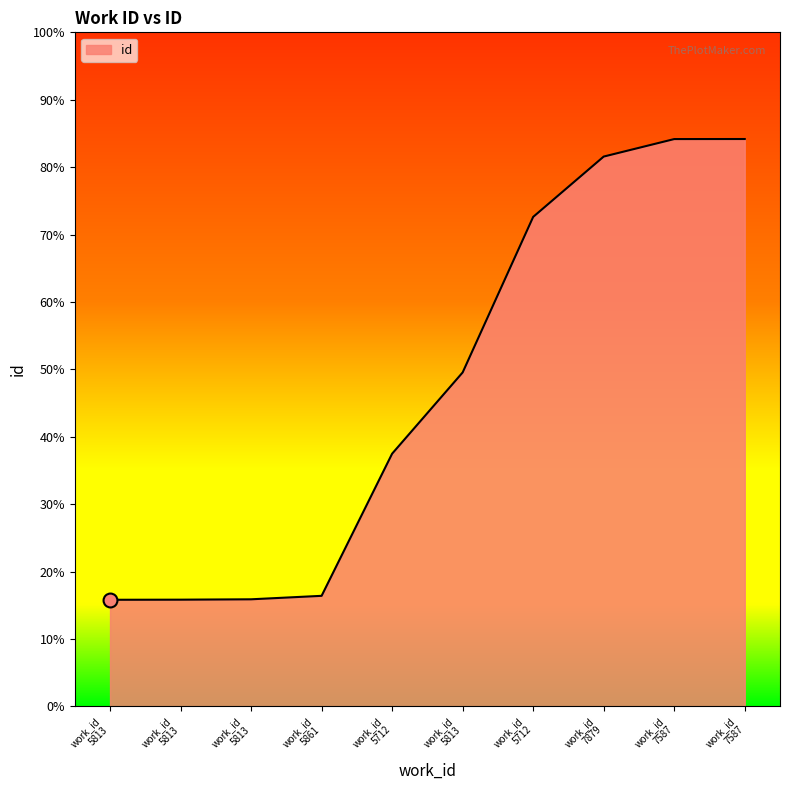

Does the chart display data point markers on the line(s)?

No